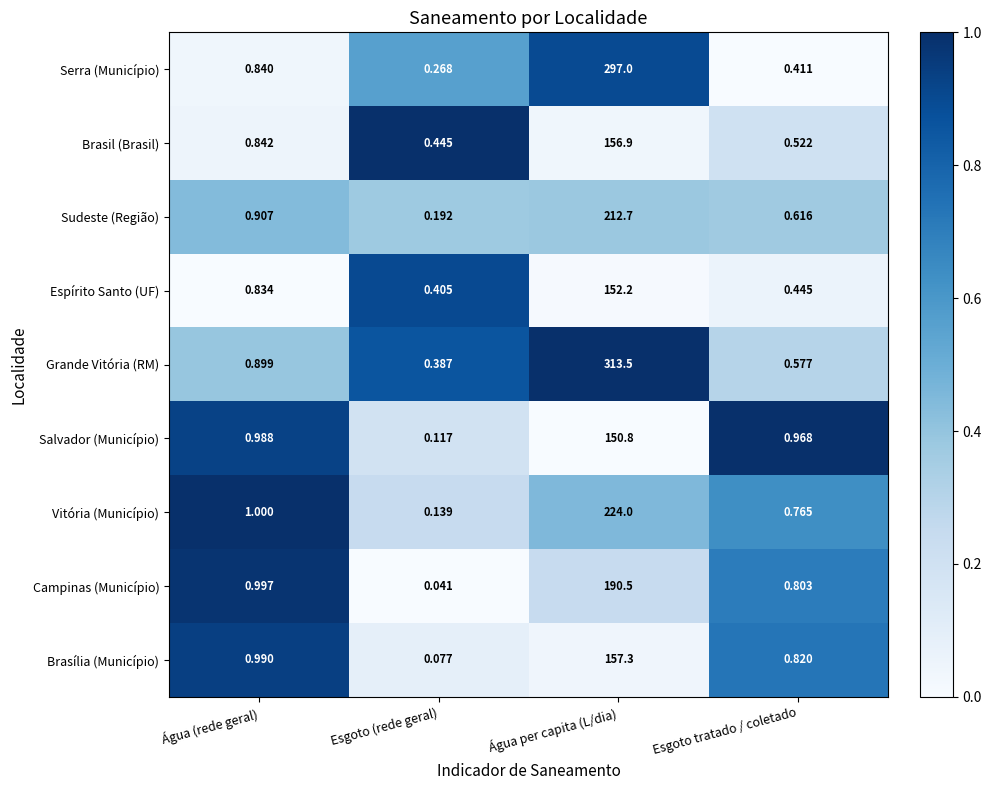

List the series in order of their peak value, highest first.

Grande Vitória (RM), Serra (Município), Vitória (Município), Sudeste (Região), Campinas (Município), Brasília (Município), Brasil (Brasil), Espírito Santo (UF), Salvador (Município)